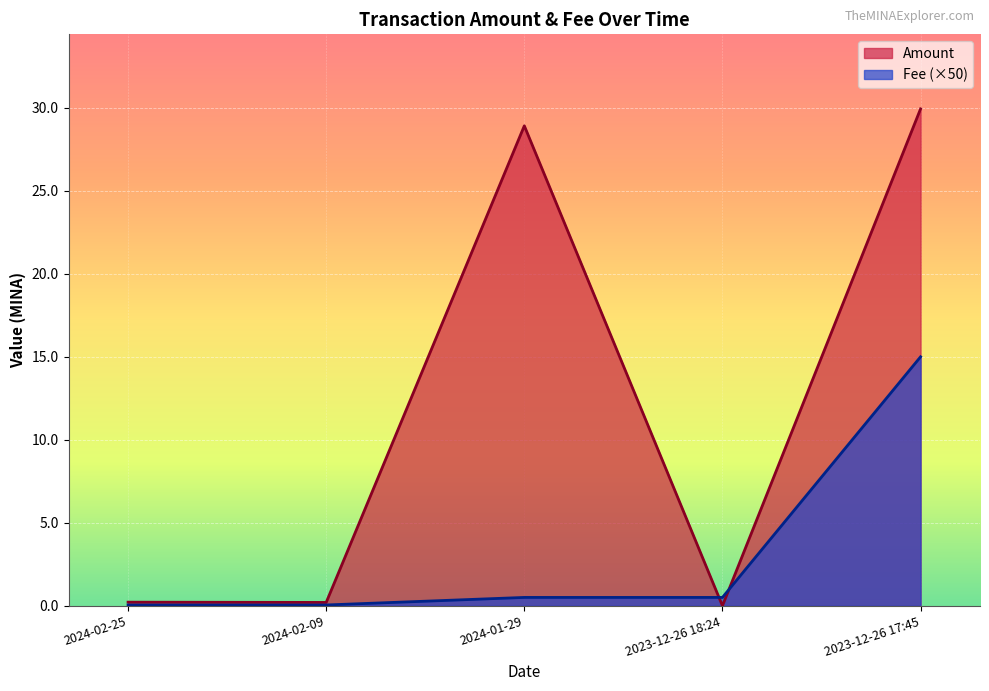

What is the difference between the maximum and minimum values in the Fee series?

14.9